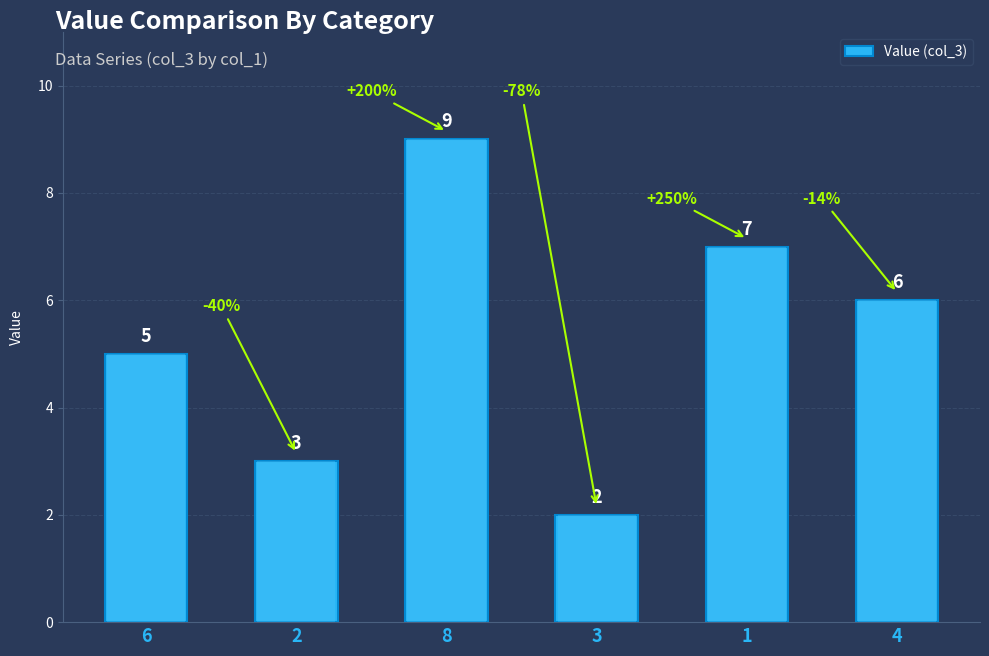

Count the number of values greater than 6.

2